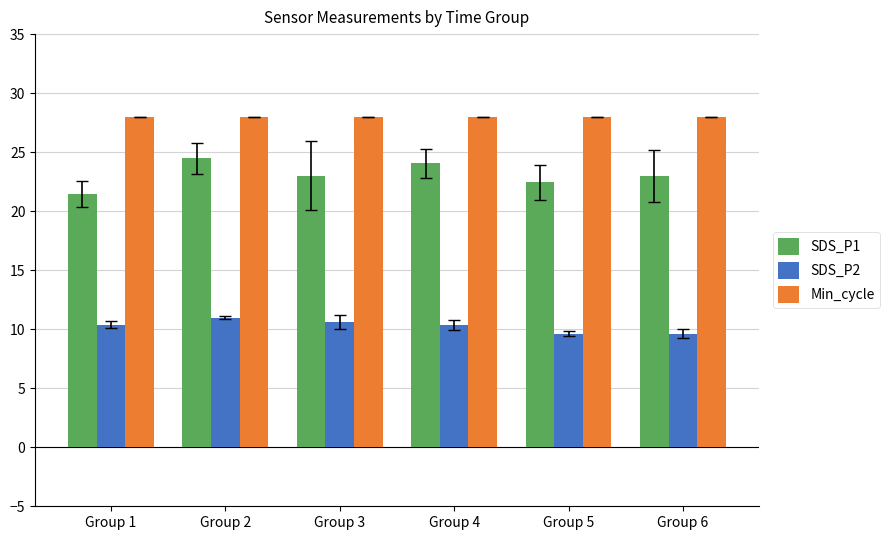

What is the difference between the highest and lowest values at Group 3?

17.4